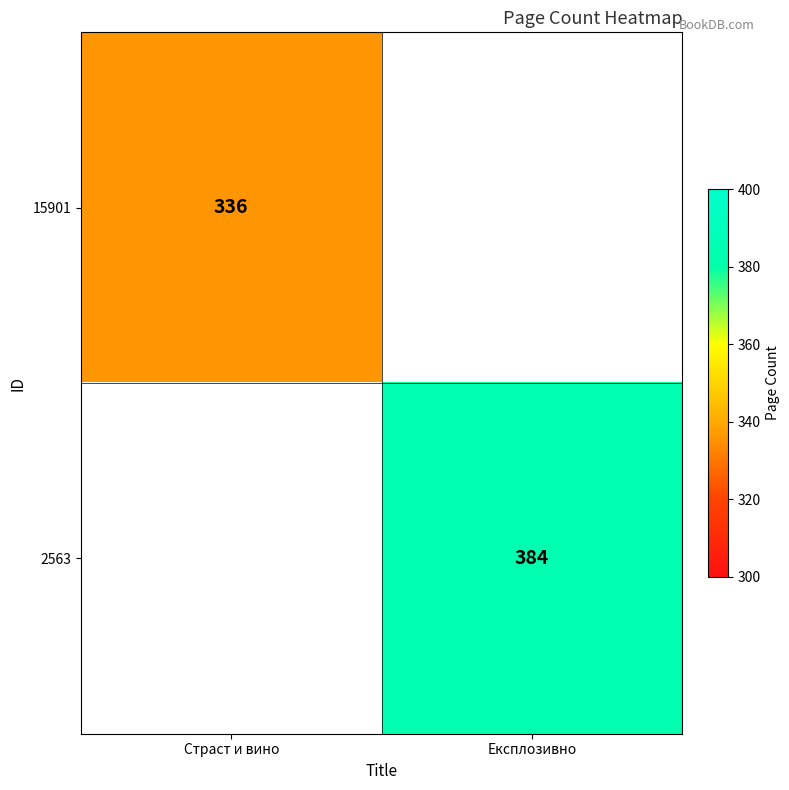

At how many categories does at least one series exceed 346?

1